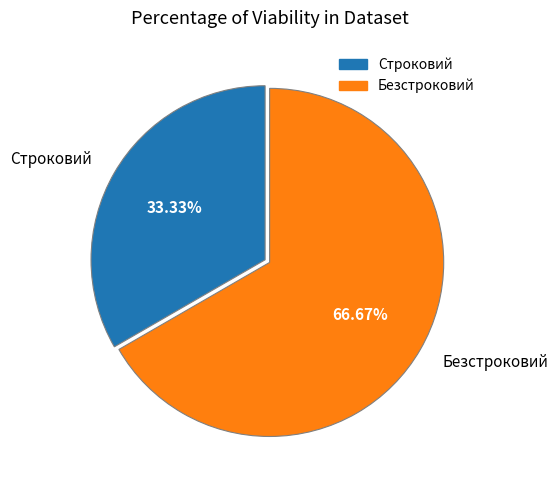

To the nearest percent, what is the difference between the Строковий and Безстроковий slice percentages?

33%